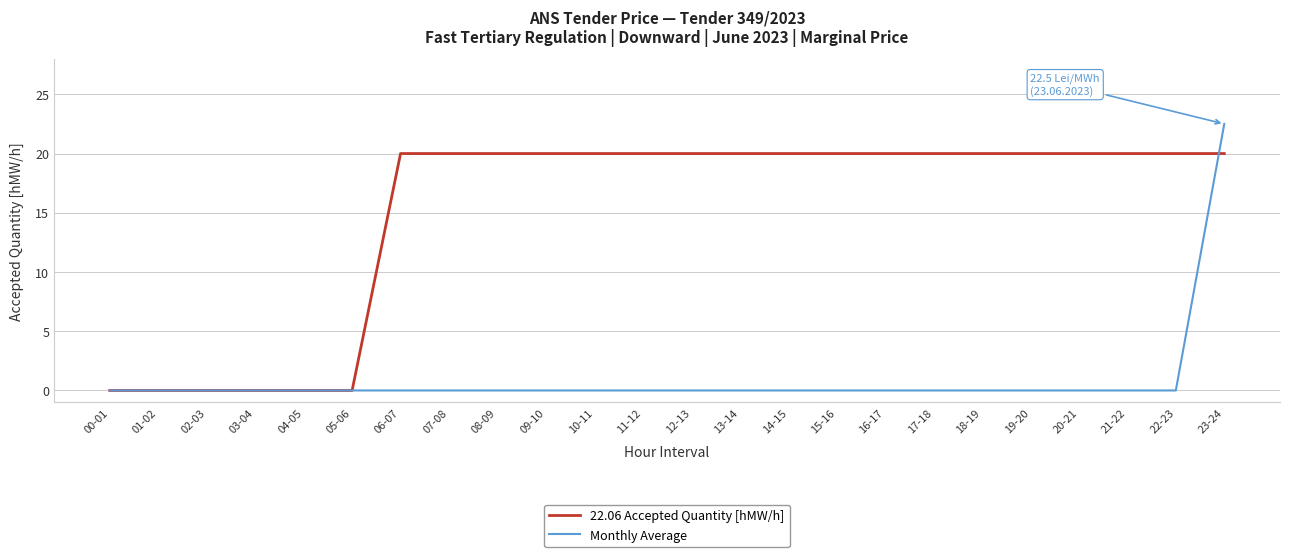

Reading left to right, transcribe all the data shown in this chart.

22.06 Accepted Quantity [hMW/h]: 0.0	0.0	0.0	0.0	0.0	0.0	20.0	20.0	20.0	20.0	20.0	20.0	20.0	20.0	20.0	20.0	20.0	20.0	20.0	20.0	20.0	20.0	20.0	20.0
Monthly Average: 0.0	0.0	0.0	0.0	0.0	0.0	0.0	0.0	0.0	0.0	0.0	0.0	0.0	0.0	0.0	0.0	0.0	0.0	0.0	0.0	0.0	0.0	0.0	22.5